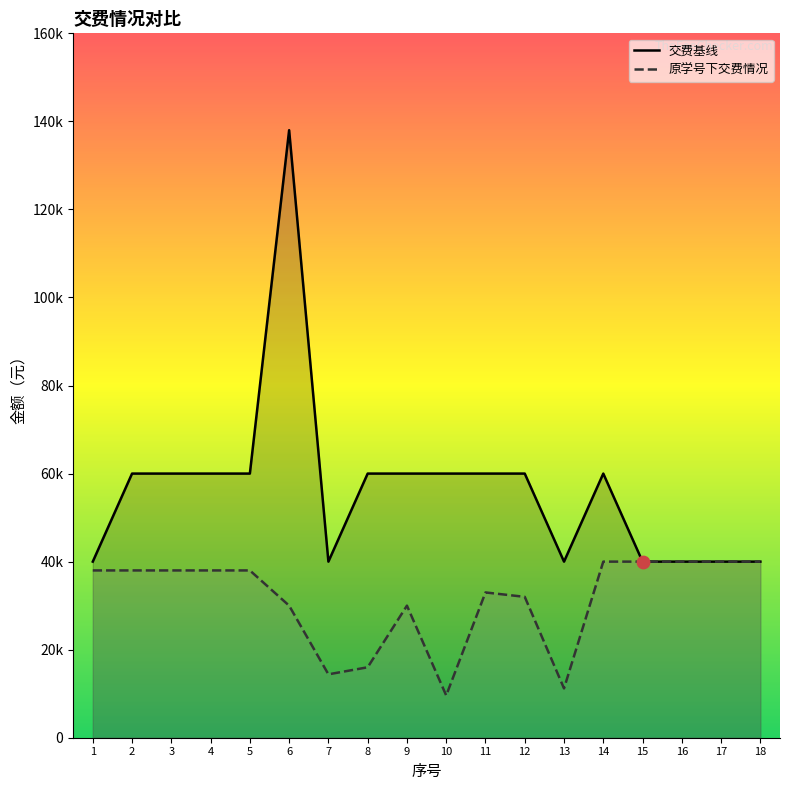

Is the value of 交费基线 at 4 greater than the value of 原学号下交费情况 at 4?

Yes